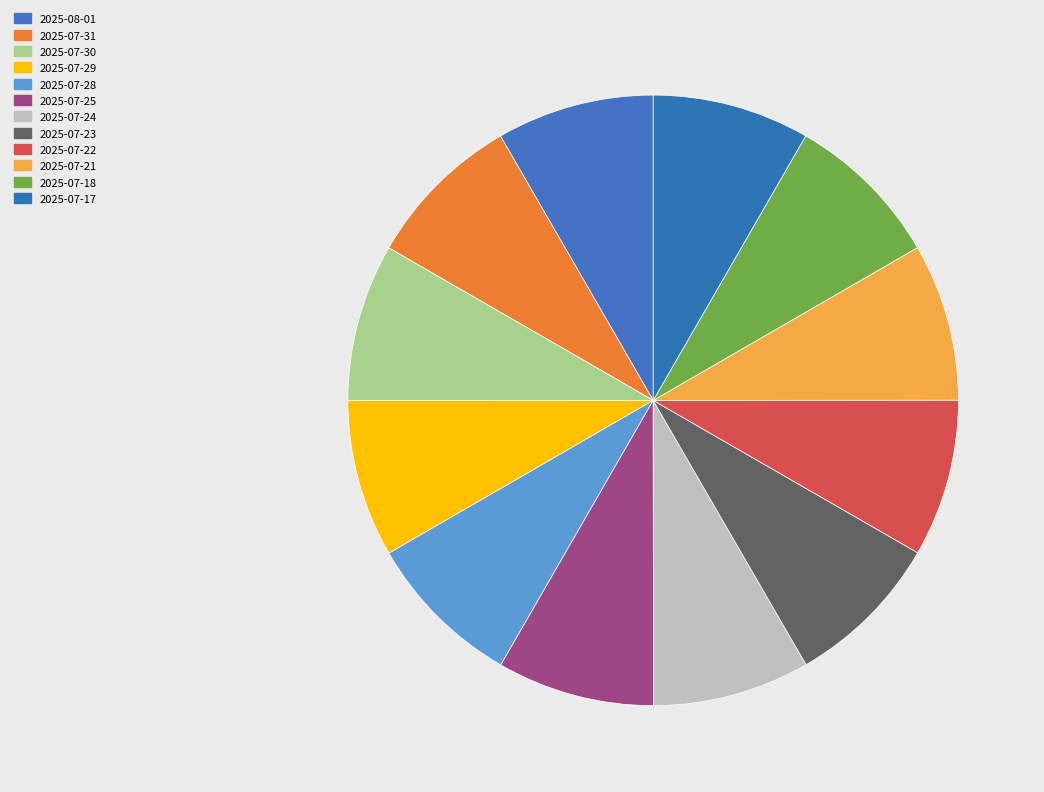

Count the number of slices in the pie.

12